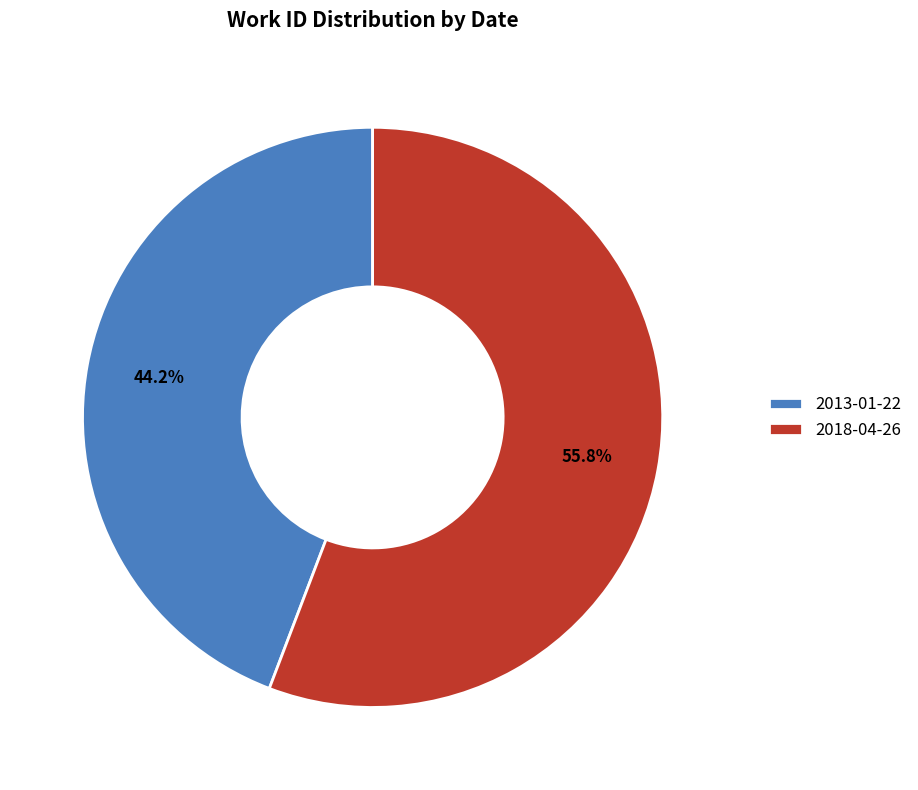

How many segments does this pie chart have?

2